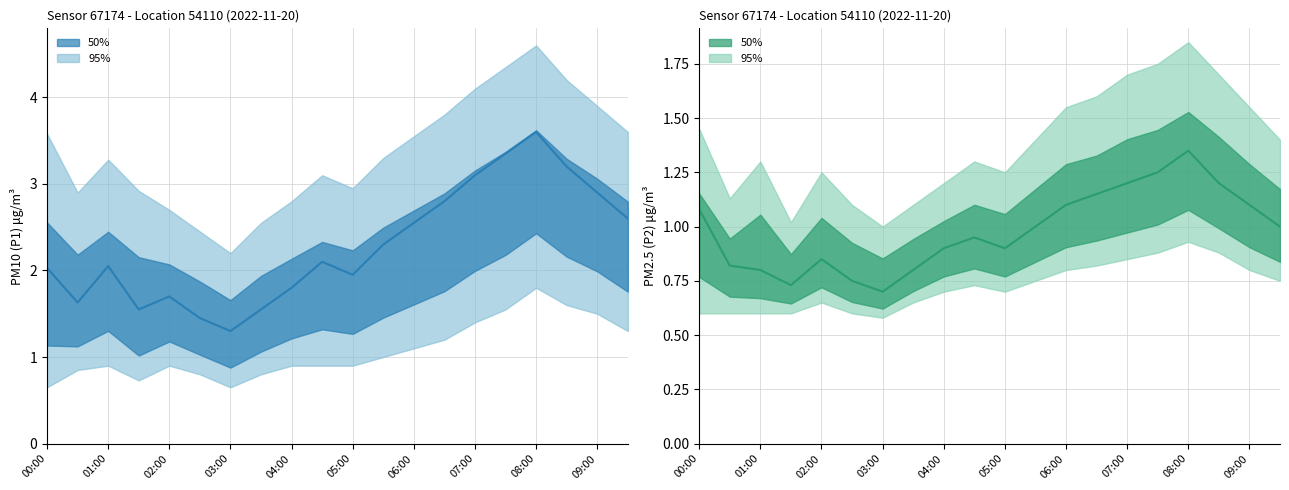

True or false: P2 median has a value of 1.2 at 07:00.

True